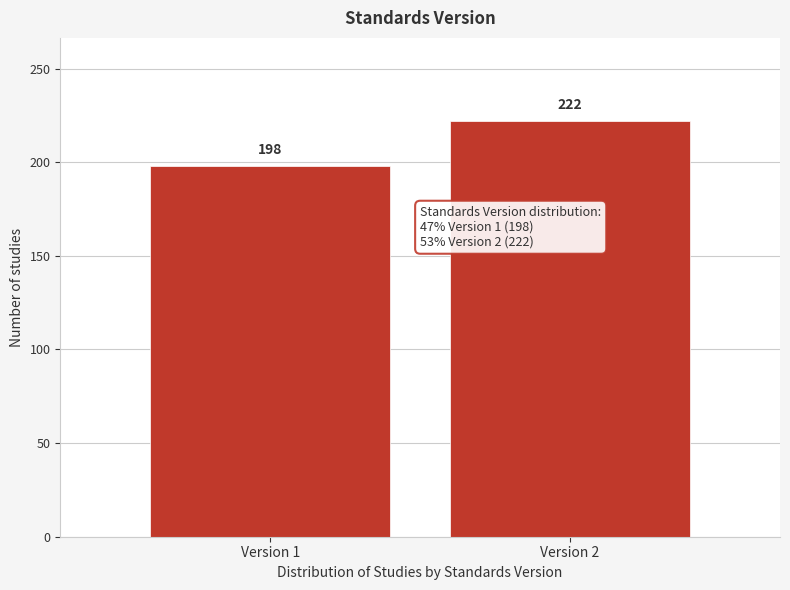

Reading left to right, list all the values displayed in this chart.

198	222